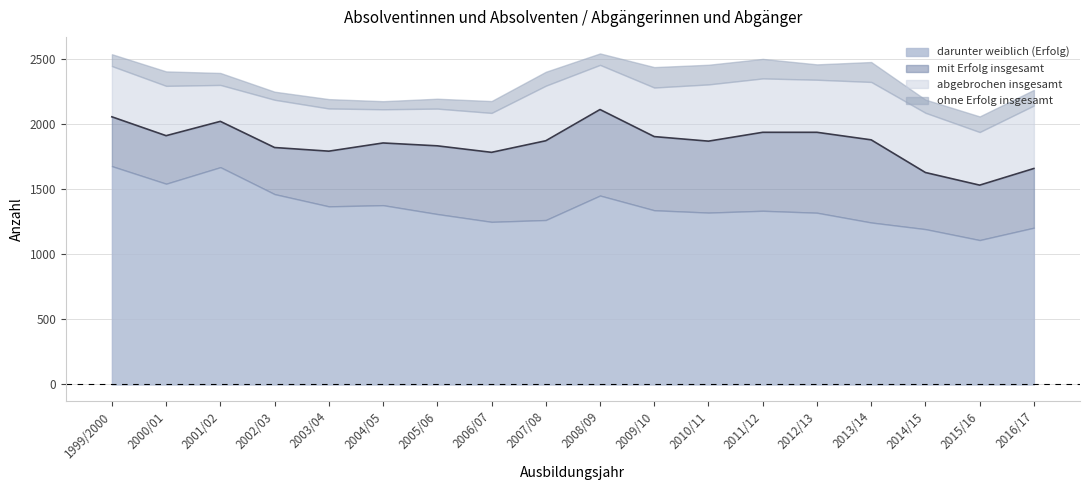

What is the sum of the mit Erfolg insgesamt values at 2010/11 and 2002/03?

3691